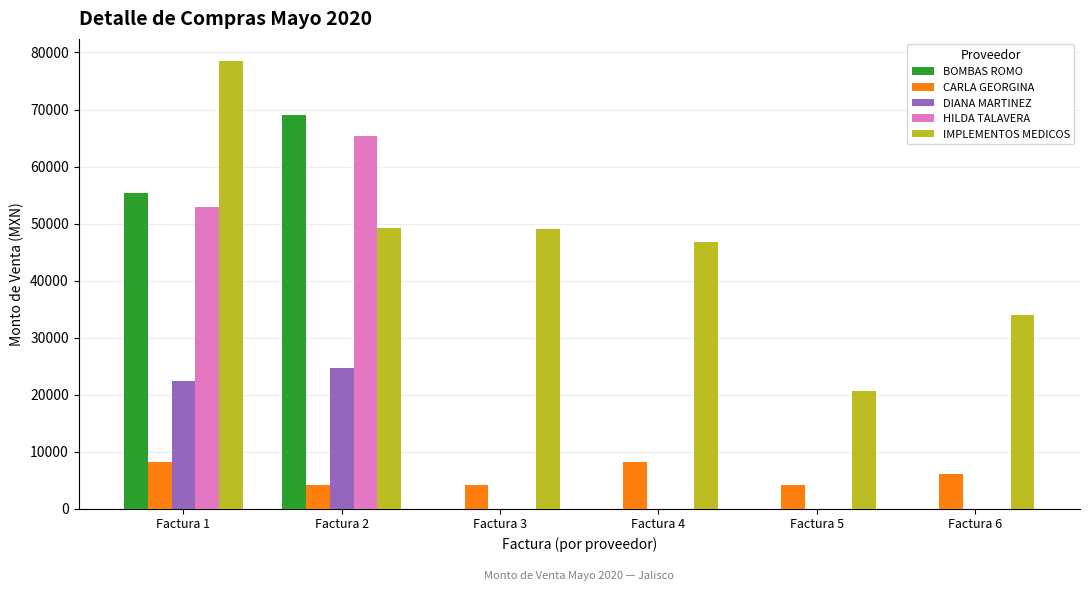

Does the chart contain stacked bars?

No